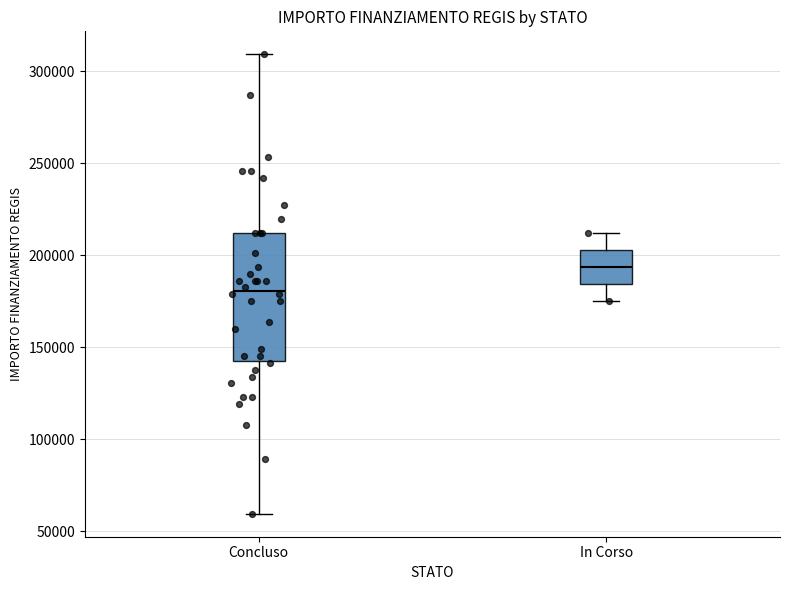

Comparing the boxes themselves (not the whiskers), which one is the tallest?

Concluso